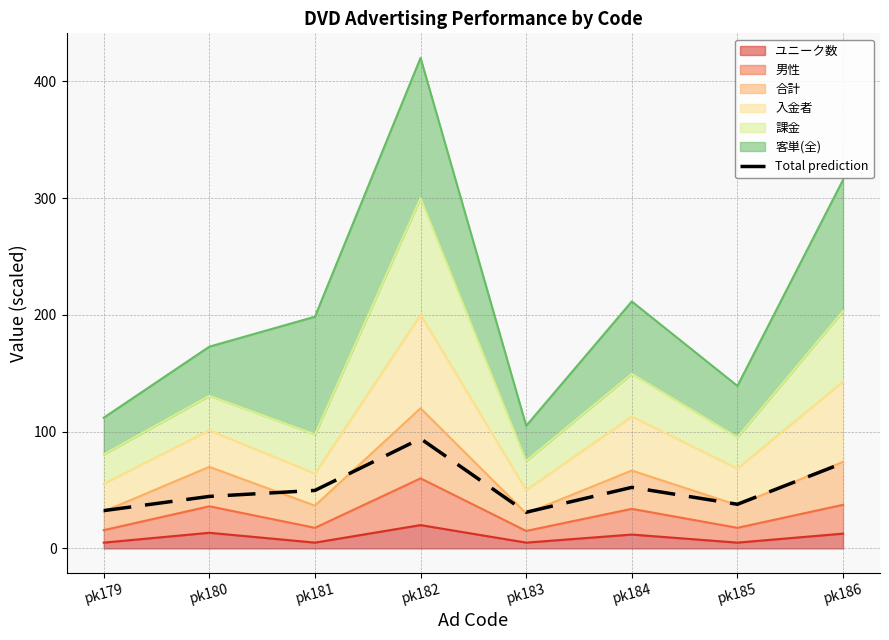

How many values are below 49?

4